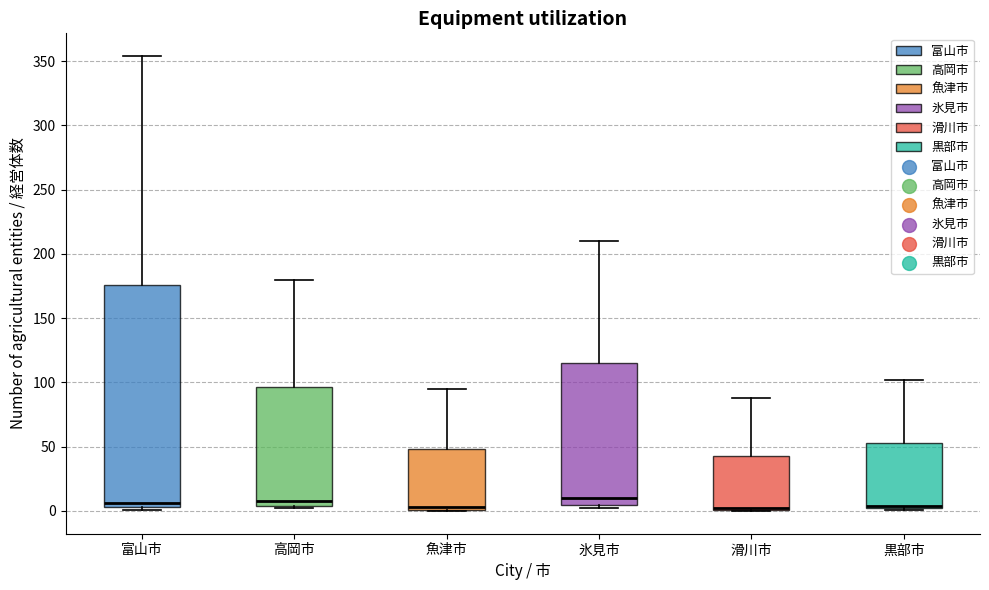

Reading left to right, transcribe this box plot: for each box, give where its median line is, the range the box spans, and where its two whiskers end, as read against the y-axis. The values are not printed on the chart, so give them approximately, as read against the axis.

富山市: median 5 (just above the box's lower edge), box 5 to 175, whiskers 0 to 355
高岡市: median 10, box 5 to 95, whiskers 0 to 180
魚津市: median 5, box 0 to 50, whiskers 0 to 95
氷見市: median 10, box 5 to 115, whiskers 0 to 210
滑川市: median 0 (drawn on the box's lower edge), box 0 to 45, whiskers 0 to 90
黒部市: median 5, box 0 to 55, whiskers 0 to 100